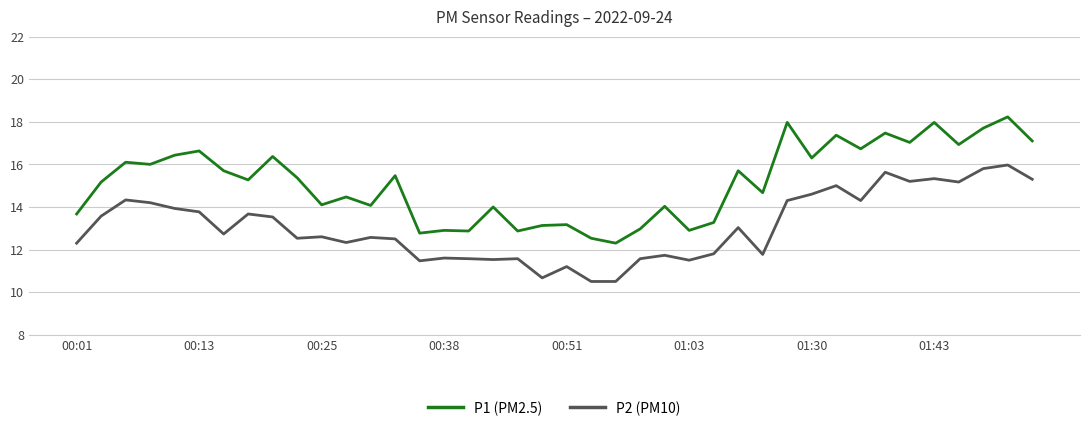

Which series has the largest total across all categories?

P1 (PM2.5)